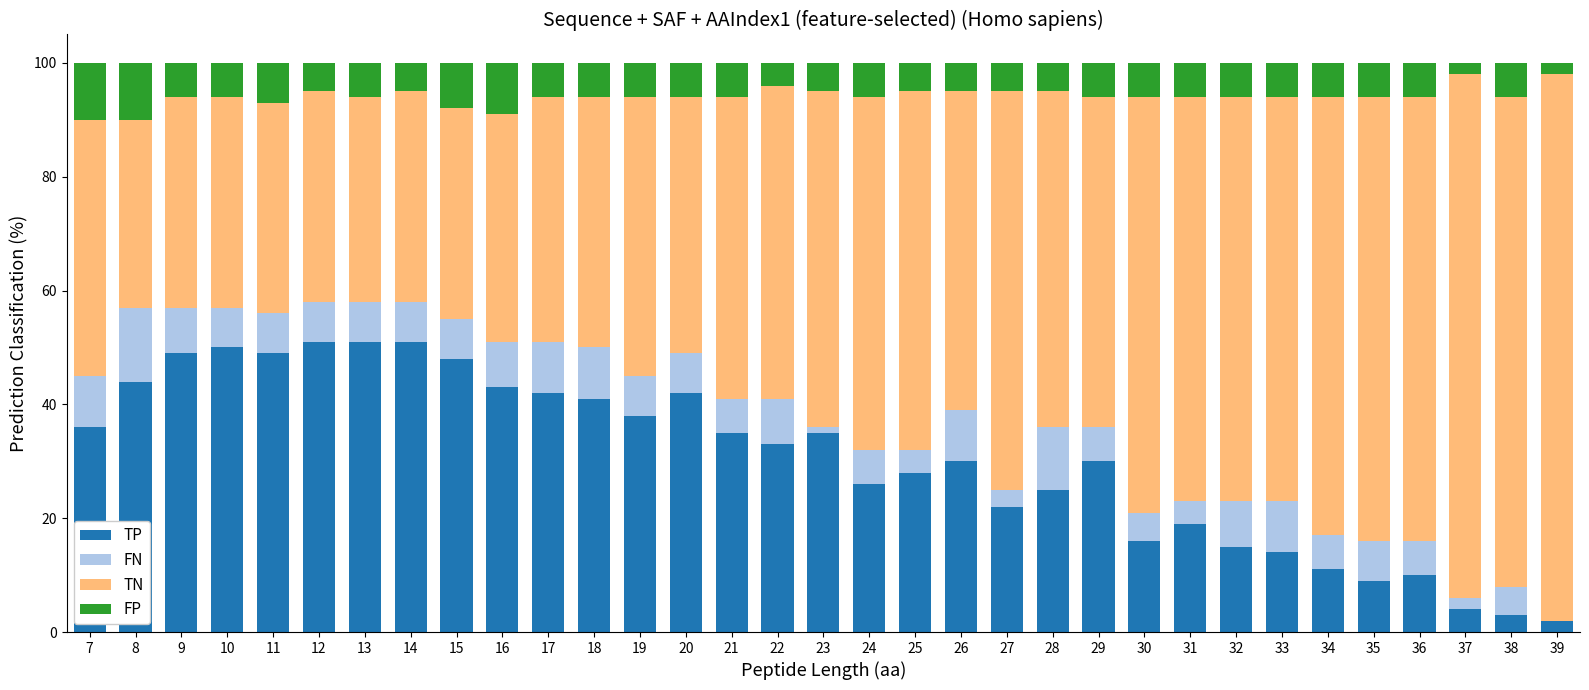

The value of TP at 13 is 15. True or false?

False